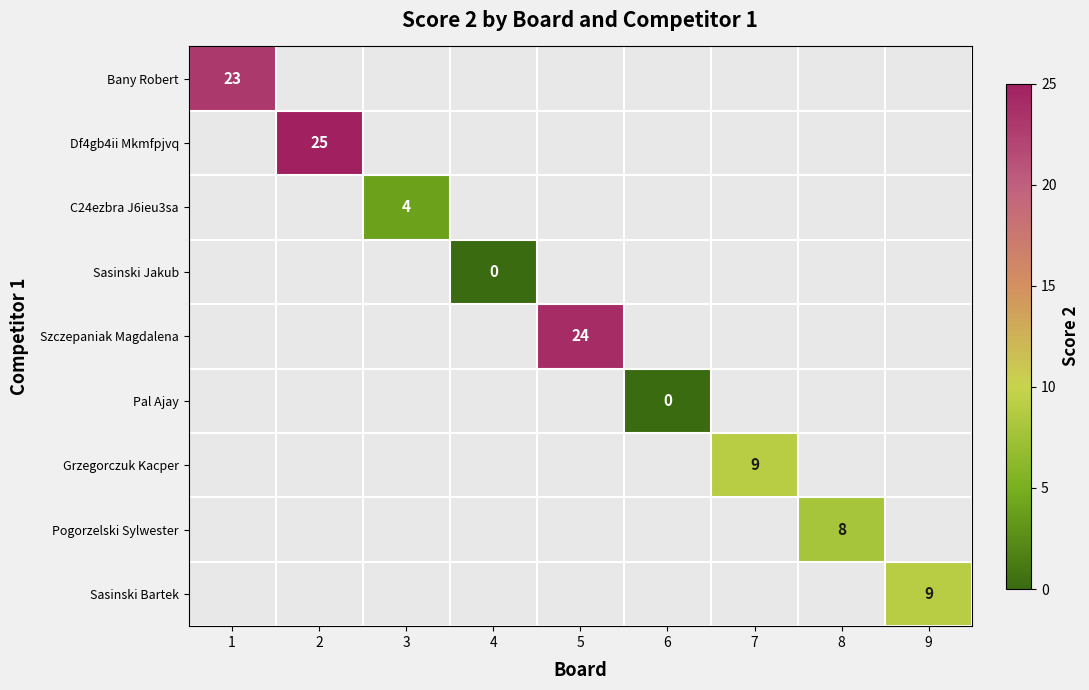

At how many categories does at least one series exceed 12?

3